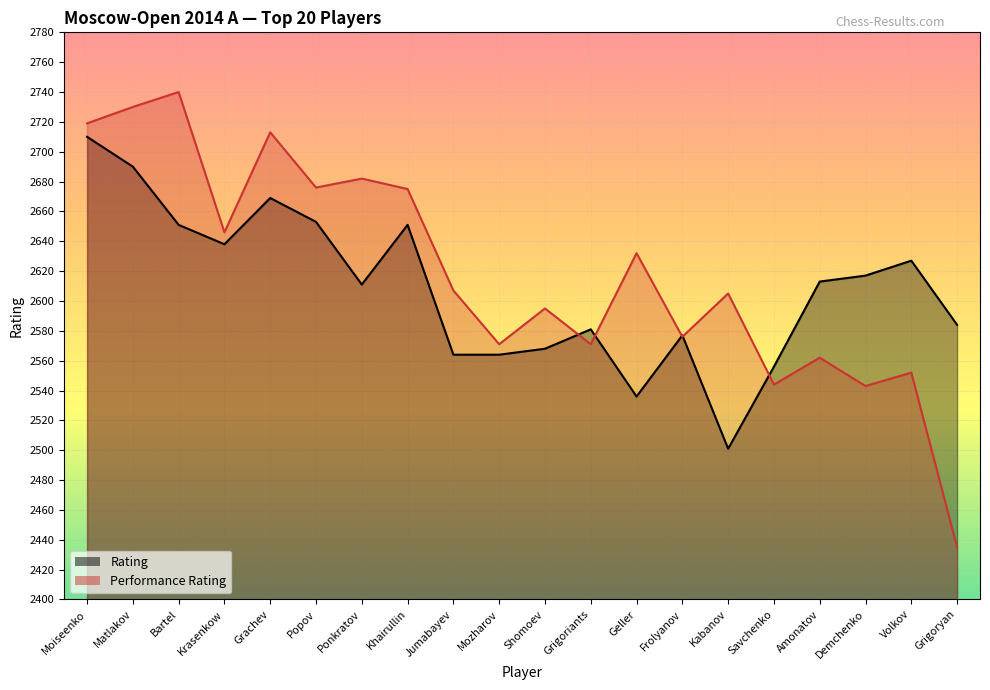

Where is the first local minimum for Rating?

Krasenkow